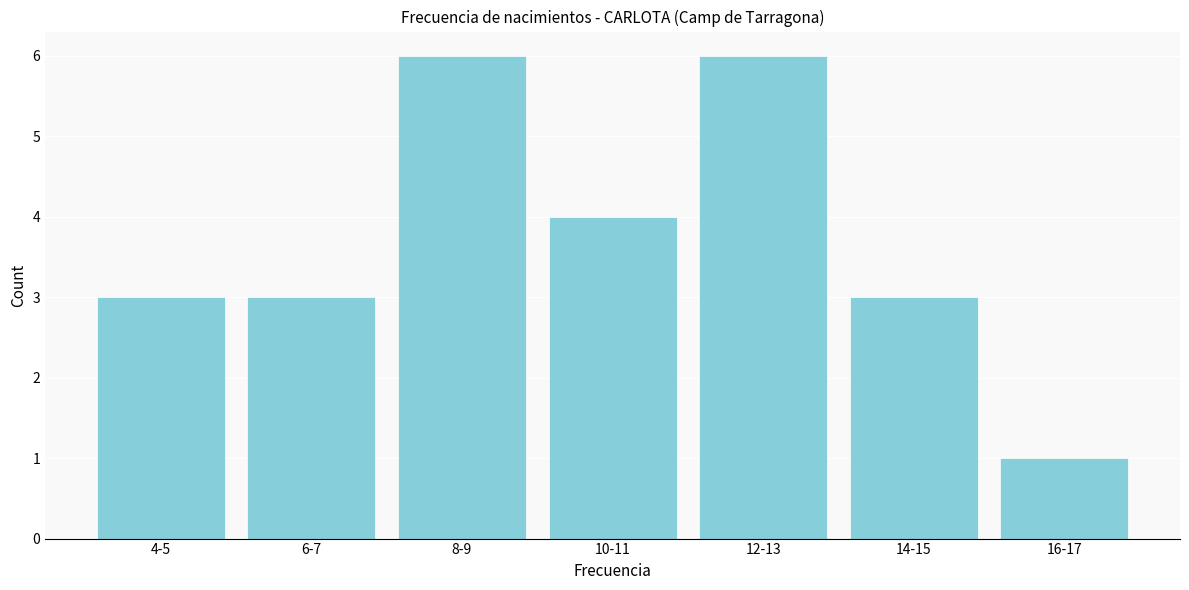

Reading left to right, list all the values displayed in this chart.

3	3	6	4	6	3	1